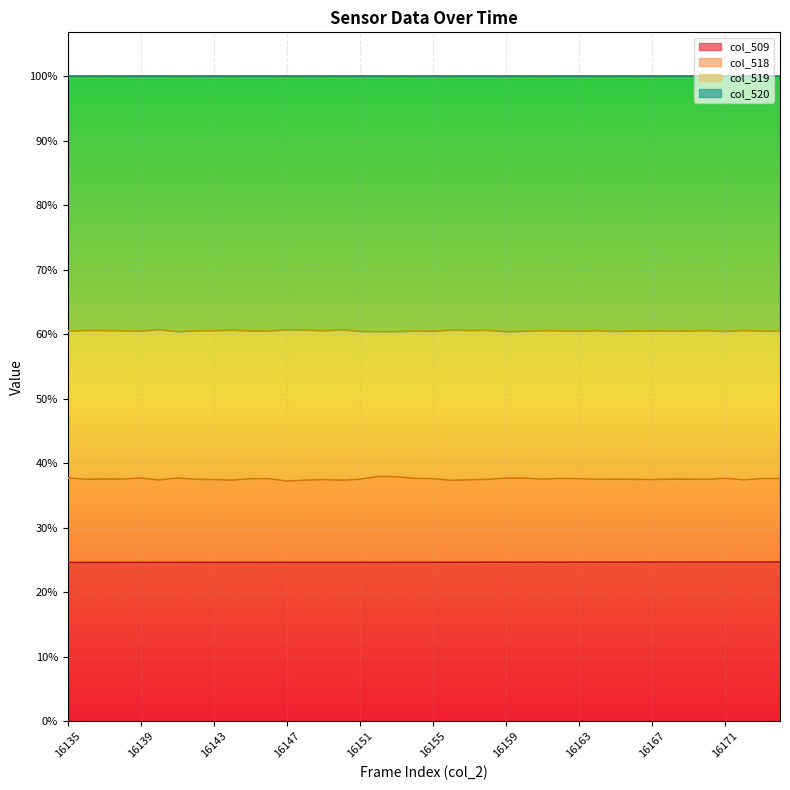

True or false: col_518 and col_519 intersect in this chart.

False